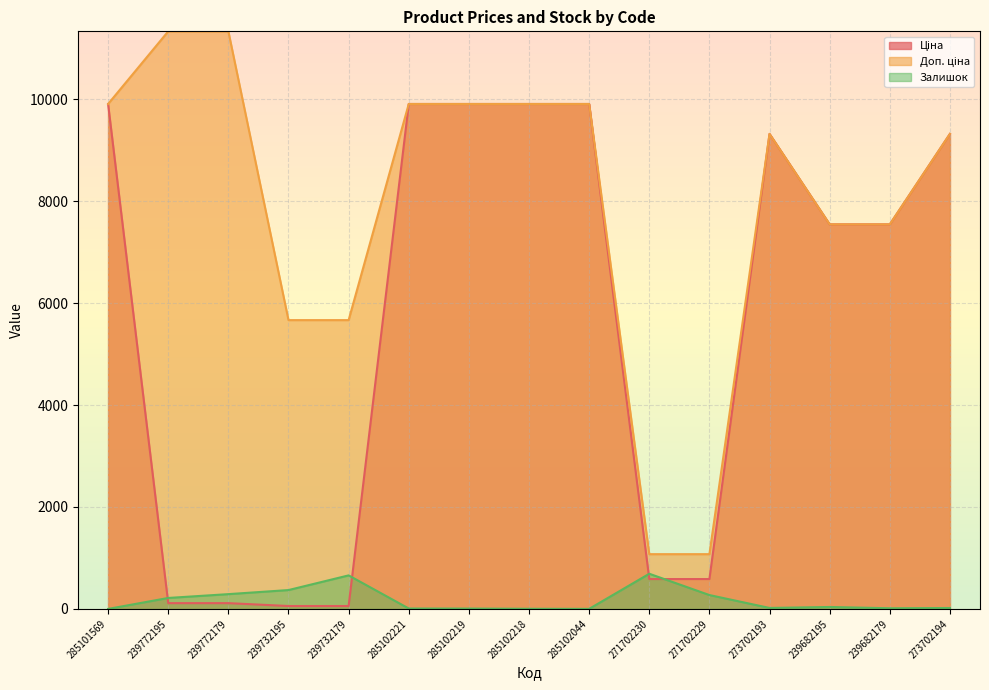

What is the difference between the highest and lowest values at 271702229?

802.5